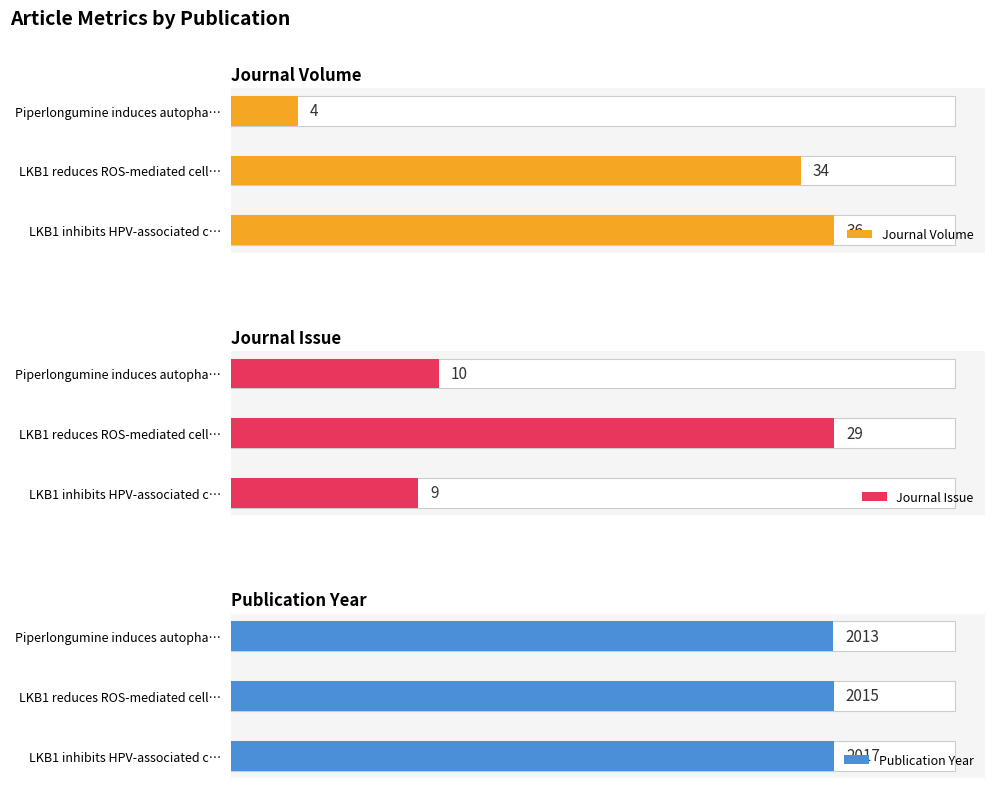

At how many categories does at least one series exceed 1627?

3